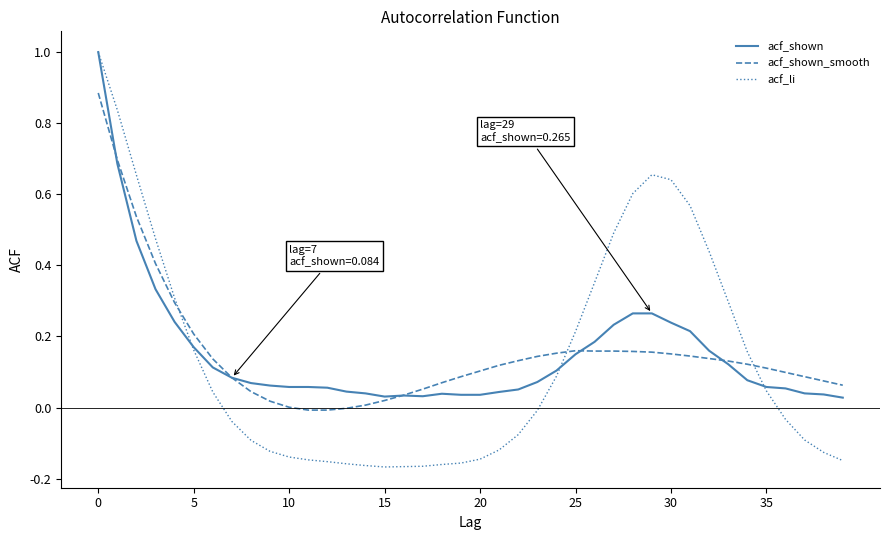

What is the maximum value shown in the chart?

1.0